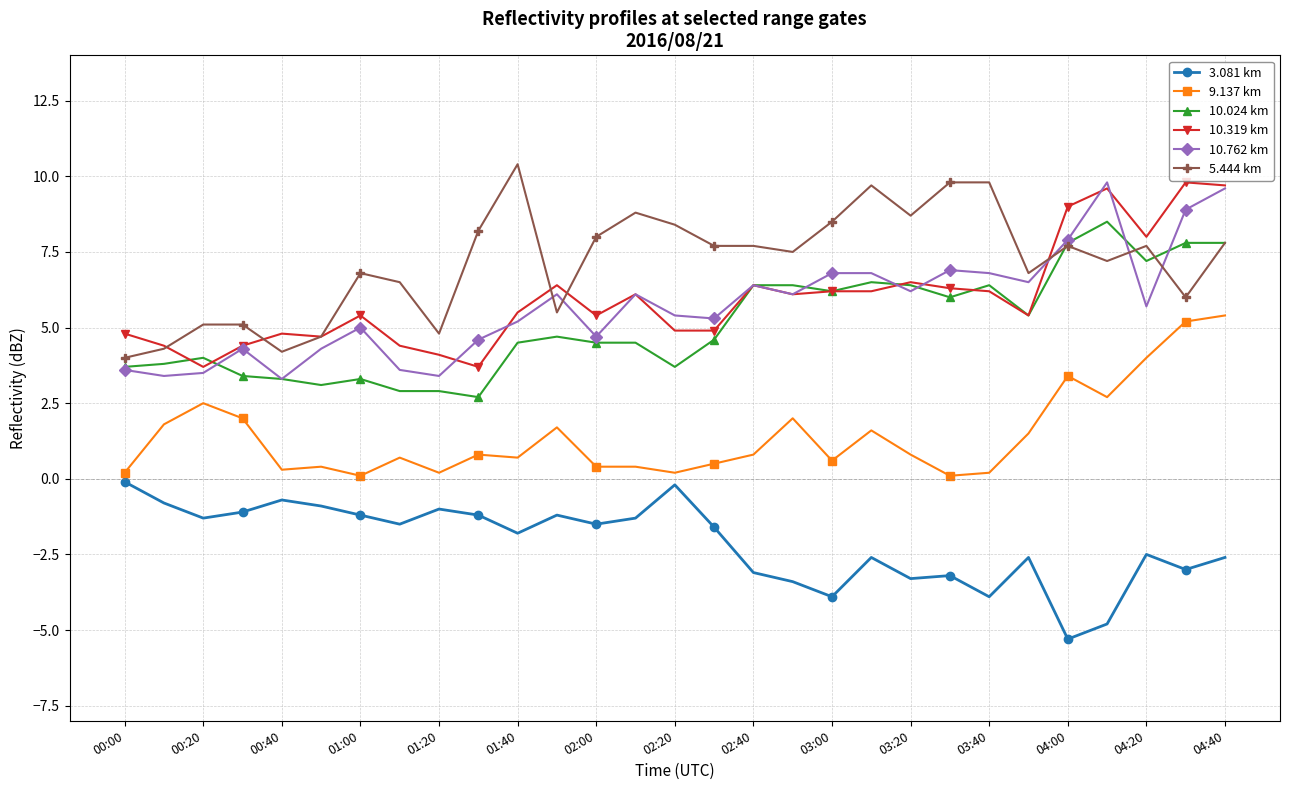

Is this an area chart (filled region under the line)?

No